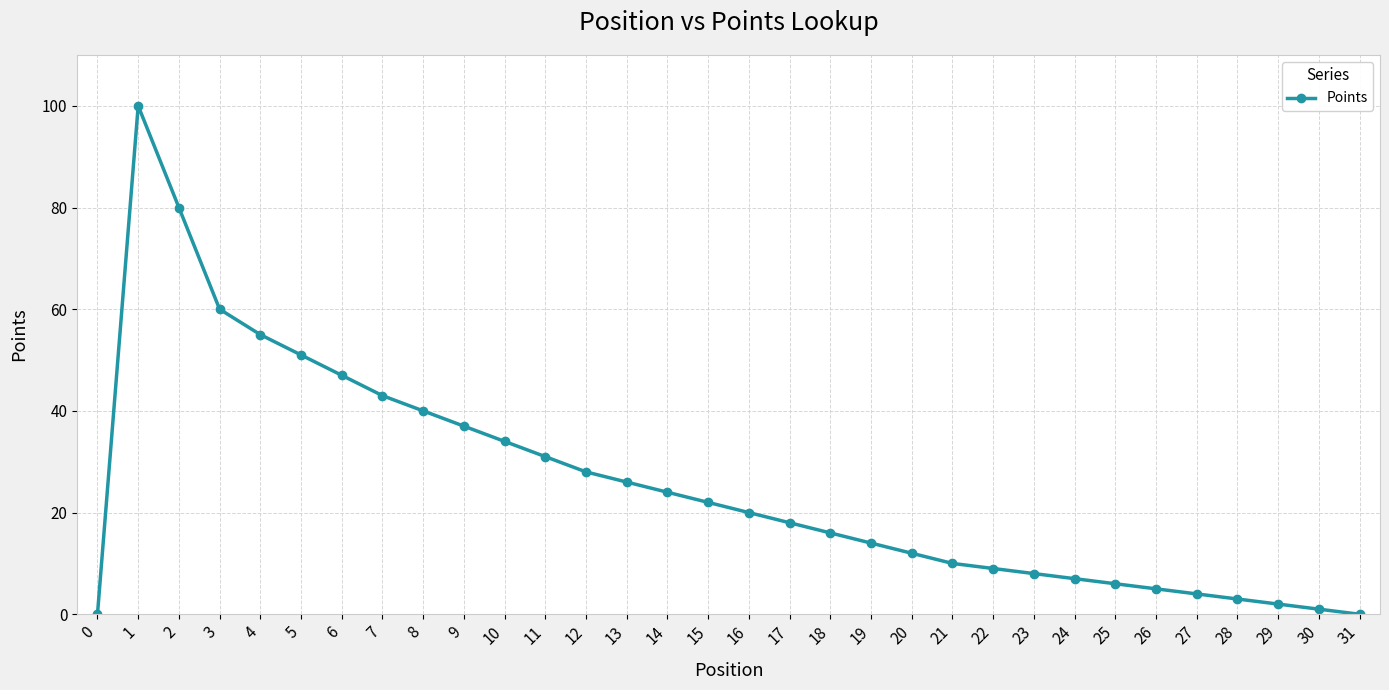

Between 0 and 5, which is larger?

5